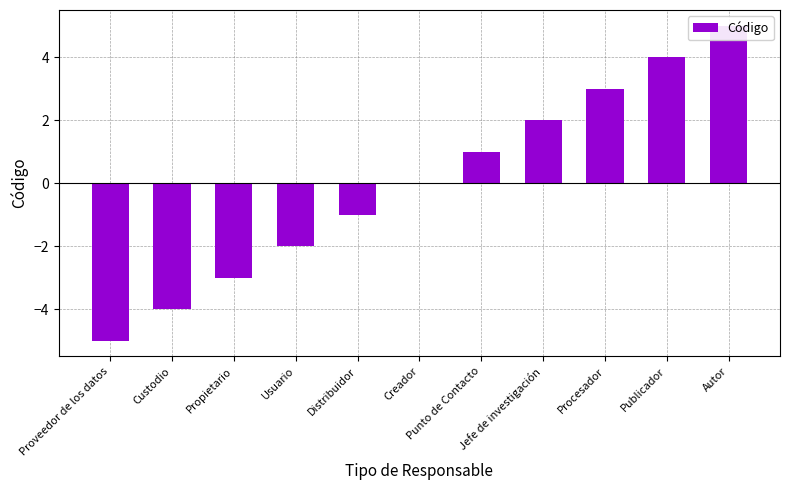

Reading left to right, what are all the values shown in this chart?

-5	-4	-3	-2	-1	0	1	2	3	4	5